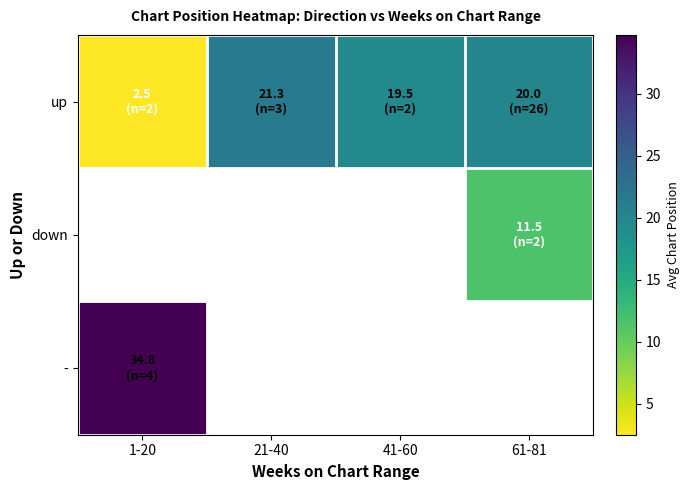

What is the maximum value shown in the chart?

34.8